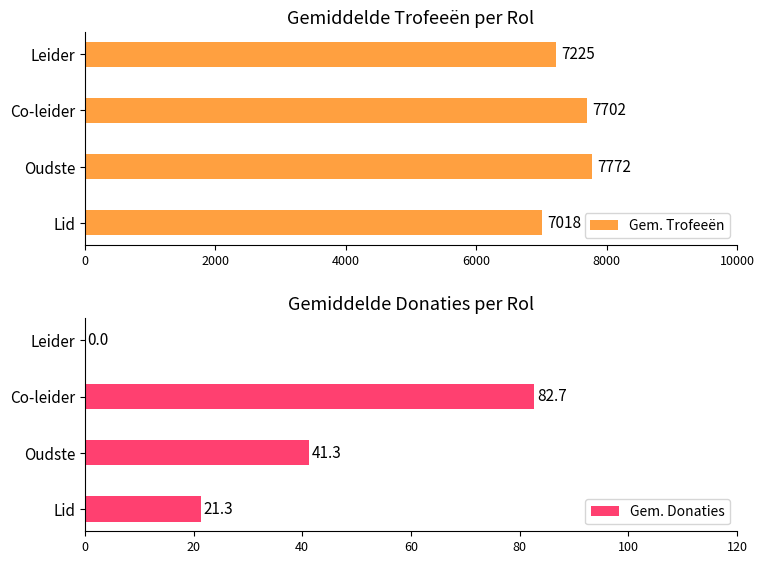

The value of Gem. Trofeeën at Co-leider is 7701.7. True or false?

True